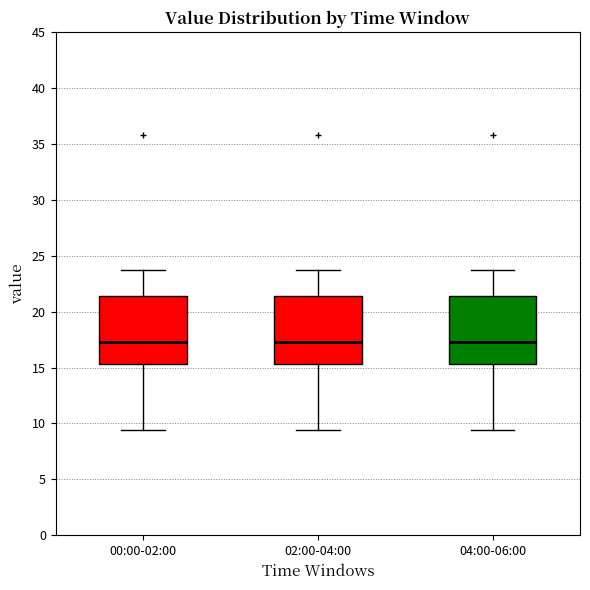

Reading left to right, read every box against the y-axis: the position of its median line, the range the box covers, and the ends of its whiskers. The values are not printed on the chart, so give them approximately, as read against the axis.

00:00-02:00: median 17.5, box 15.5 to 21.5, whiskers 9.5 to 23.5
02:00-04:00: median 17.5, box 15.5 to 21.5, whiskers 9.5 to 23.5
04:00-06:00: median 17.5, box 15.5 to 21.5, whiskers 9.5 to 23.5